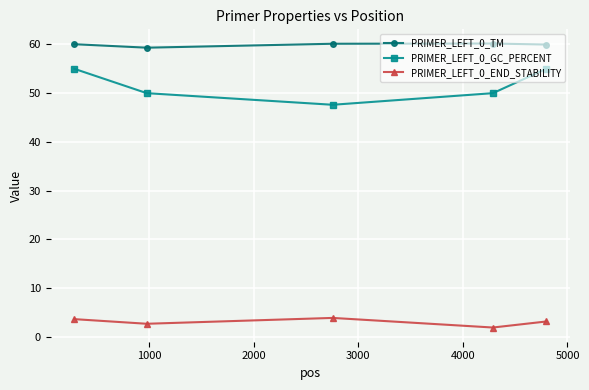

Rank the series by their maximum value, from lowest to highest.

PRIMER_LEFT_0_END_STABILITY, PRIMER_LEFT_0_GC_PERCENT, PRIMER_LEFT_0_TM